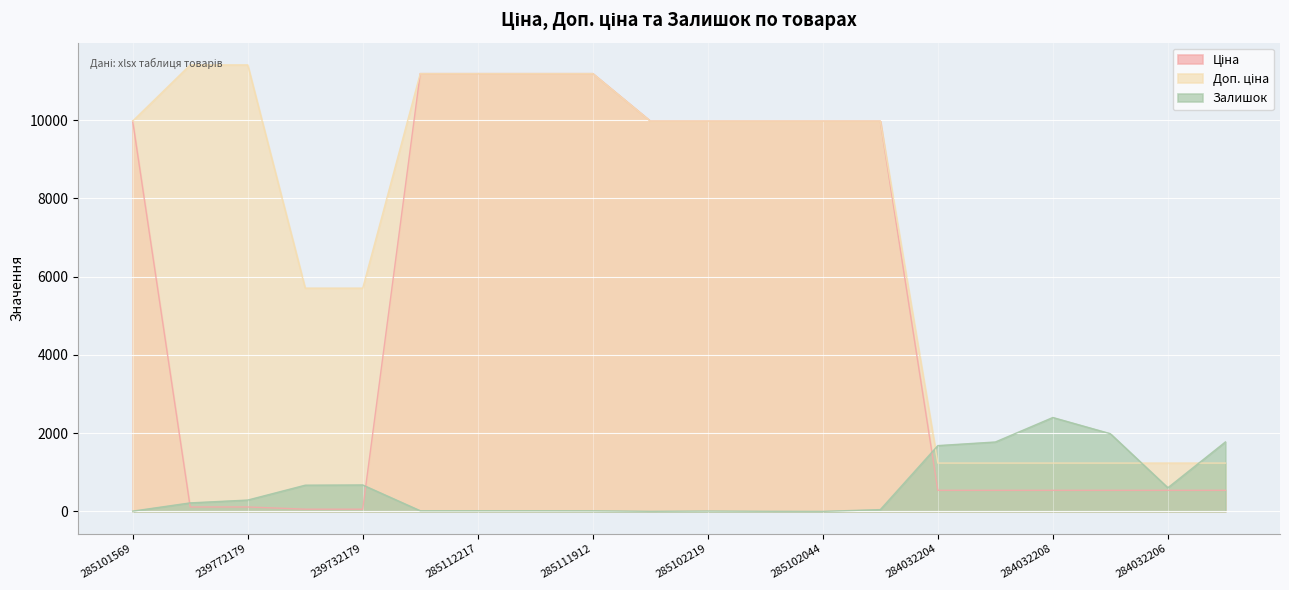

Does the chart display data point markers on the line(s)?

No